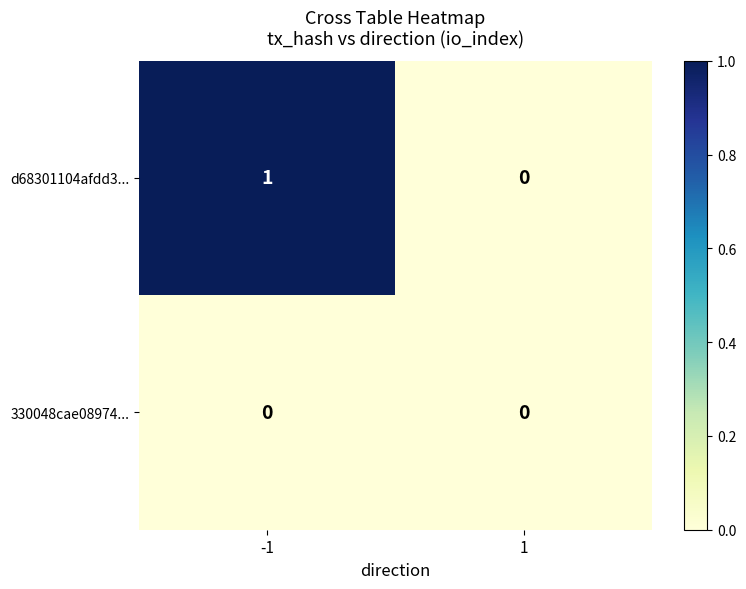

Which series changed the most between -1 and 1?

d68301104afdd3...